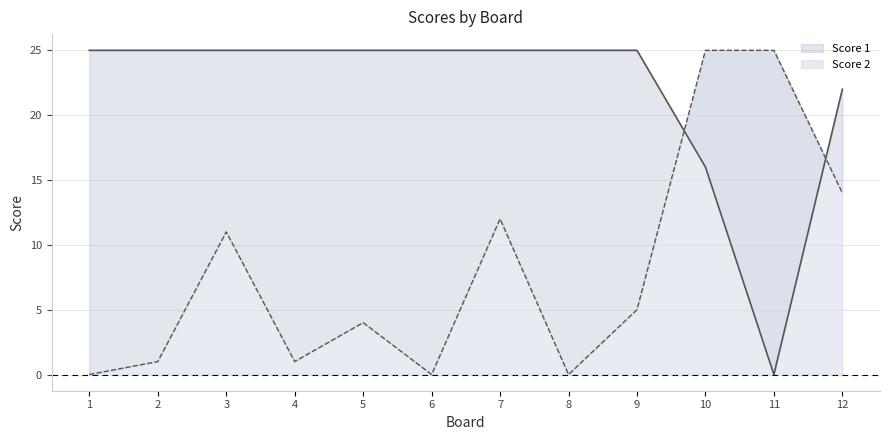

Is the value of Score 1 at 10 greater than the value of Score 2 at 5?

Yes